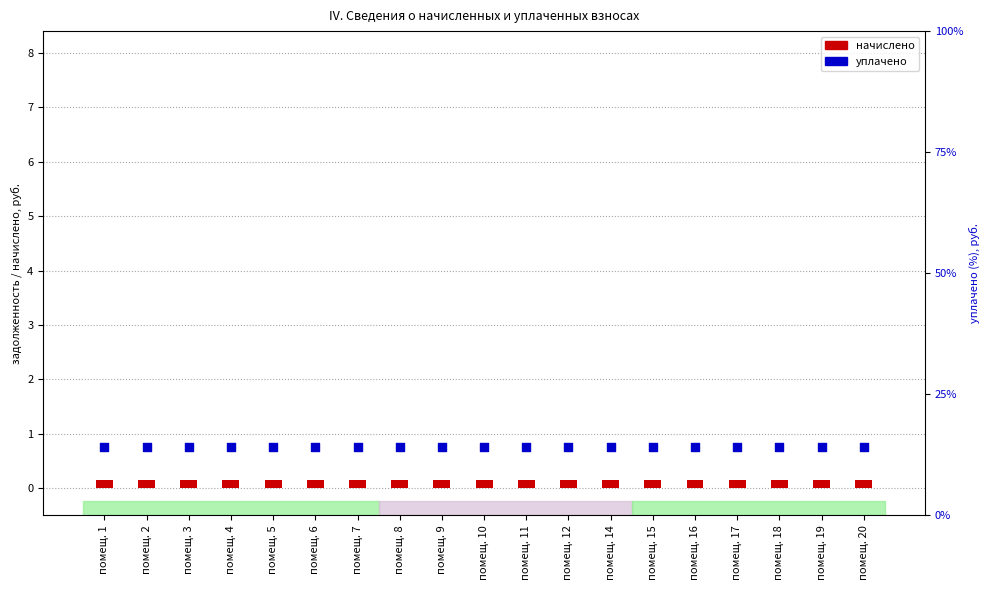

Which series has the largest Y range (max minus min)?

начислено